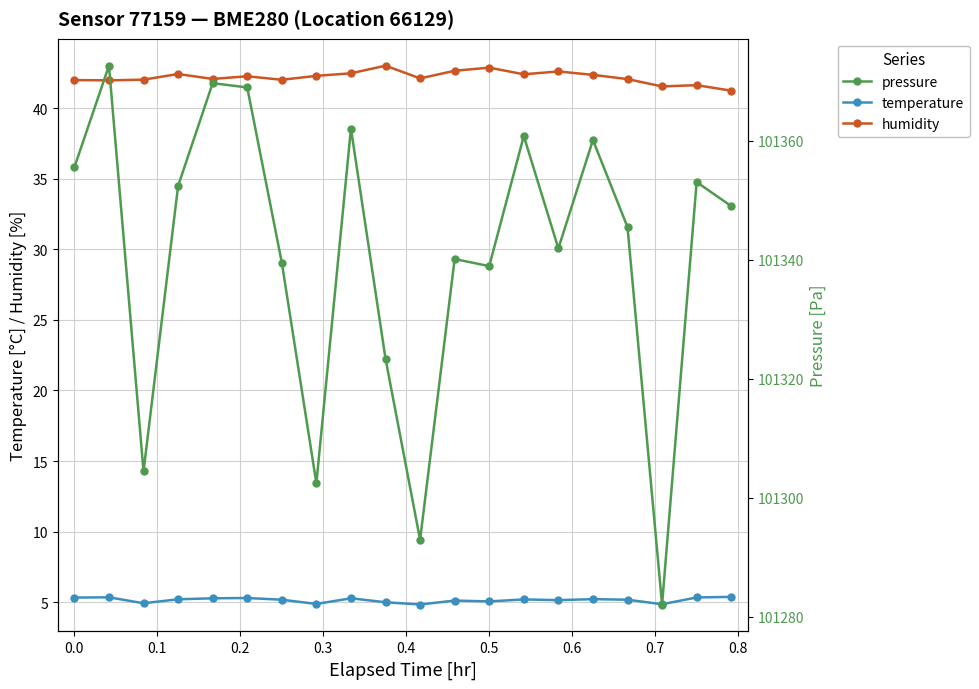

Reading left to right, extract all data points from this chart.

temperature: 5.3	5.3	4.9	5.2	5.3	5.3	5.2	4.9	5.3	5.0	4.8	5.1	5.1	5.2	5.2	5.2	5.2	4.9	5.3	5.4
humidity: 42.0	42.0	42.0	42.4	42.1	42.2	42.0	42.3	42.5	43.0	42.1	42.6	42.9	42.4	42.6	42.4	42.0	41.5	41.6	41.2
pressure: 101355.6	101372.6	101304.4	101352.4	101369.7	101369.0	101339.5	101302.4	101362.1	101323.4	101292.9	101340.1	101338.9	101360.8	101341.9	101360.1	101345.5	101282.1	101353.1	101349.0